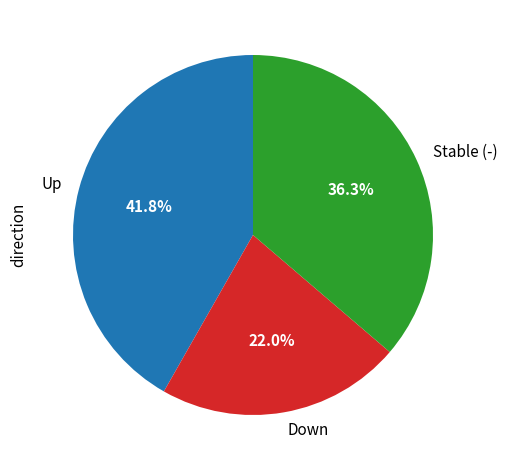

Which has a higher value, Stable (-) or Down?

Stable (-)